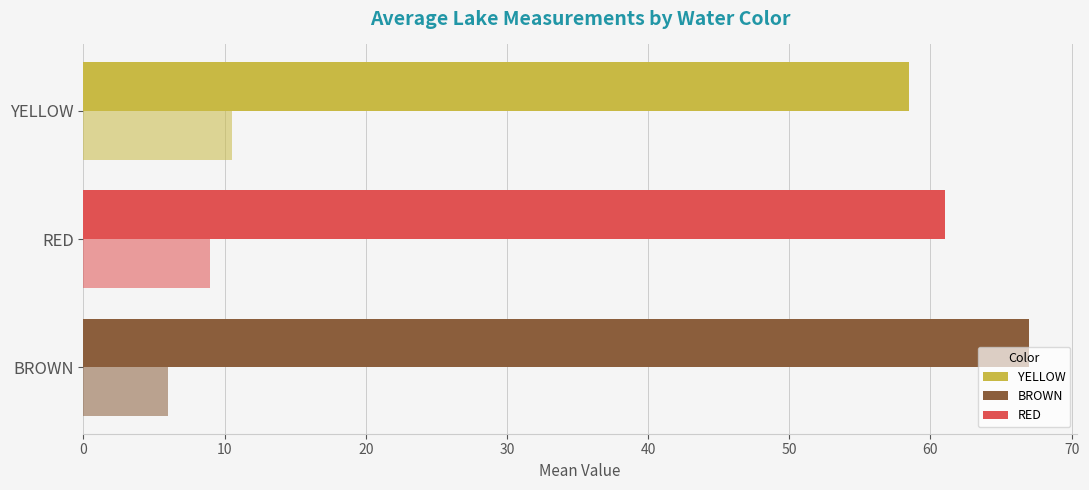

Count the number of data series in this chart.

2